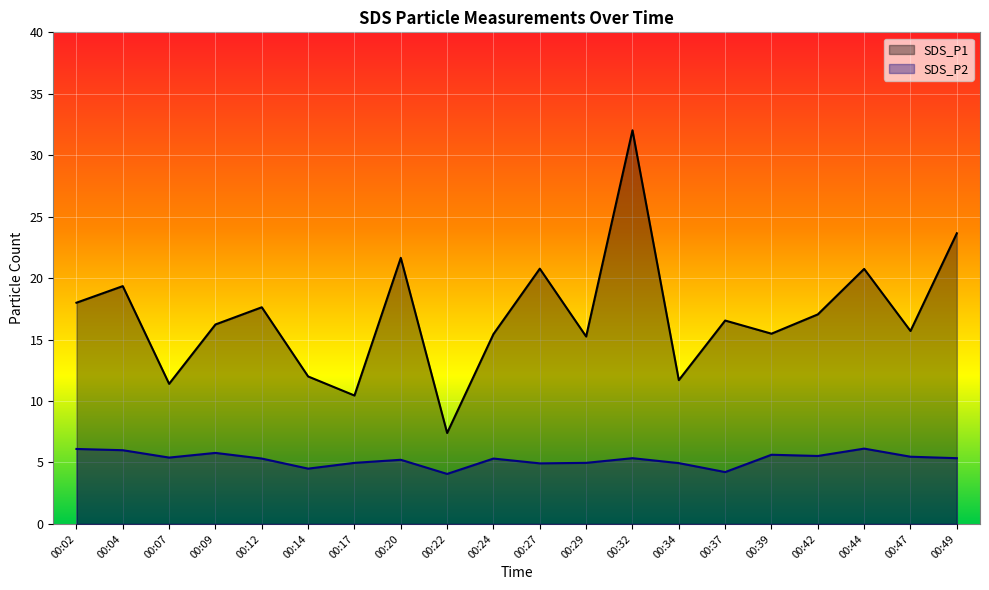

Which category has the lowest value across all series?

00:22